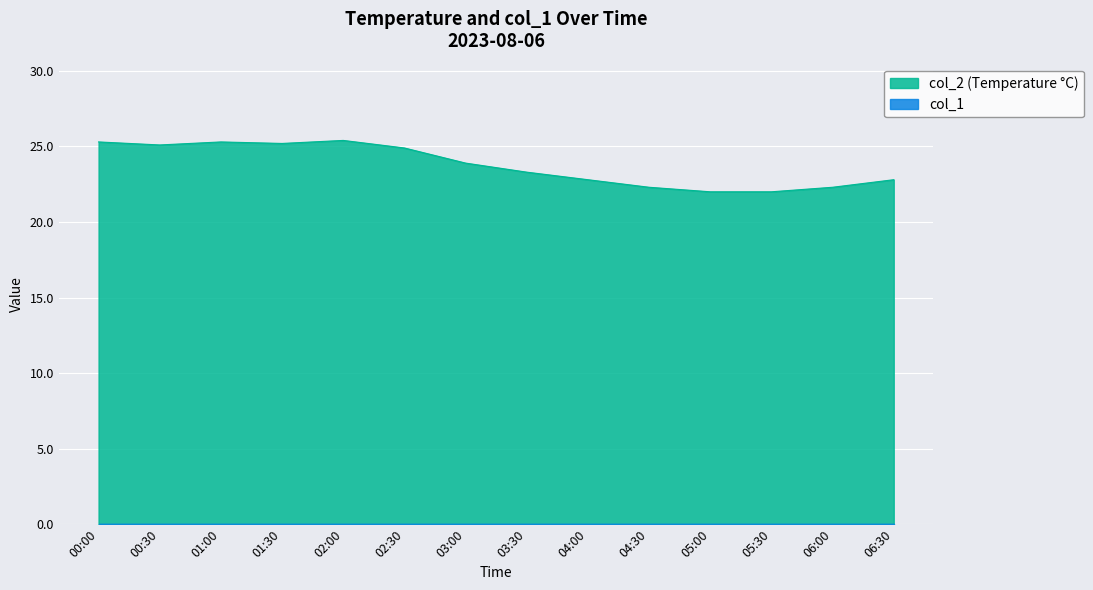

What is the minimum value shown in the chart?

0.0